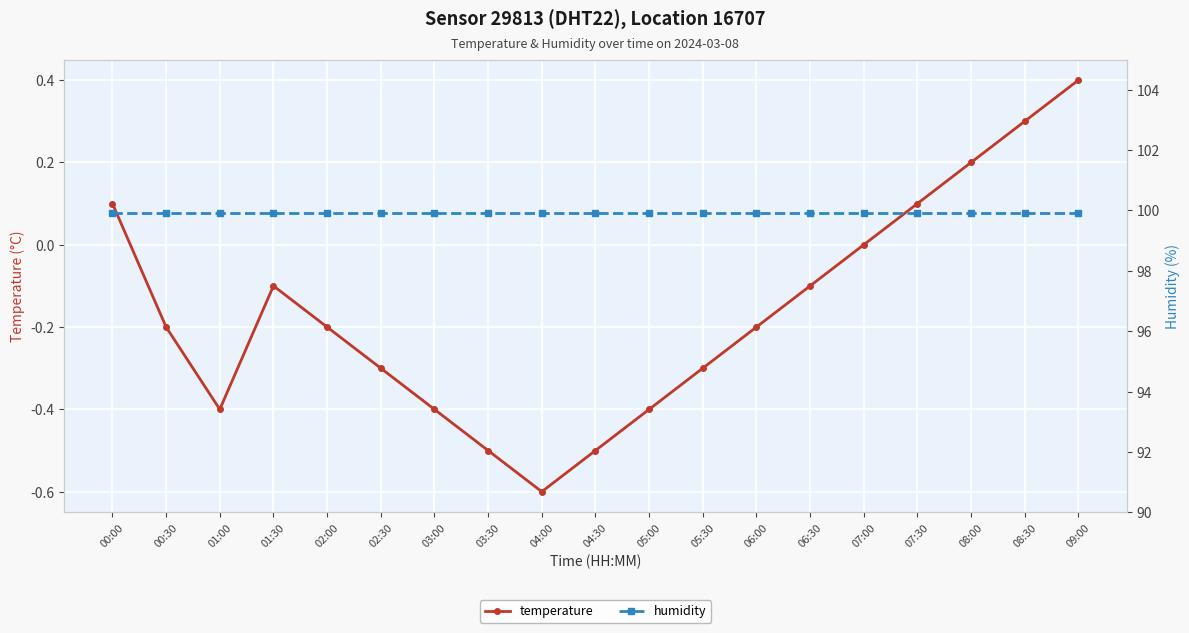

Which label corresponds to the smallest value in the chart?

04:00